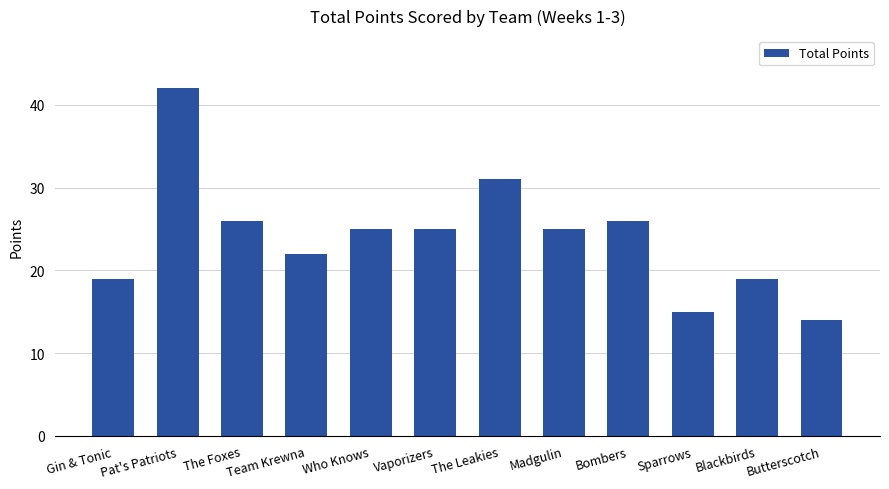

What is the difference between the maximum and second lowest values?

27